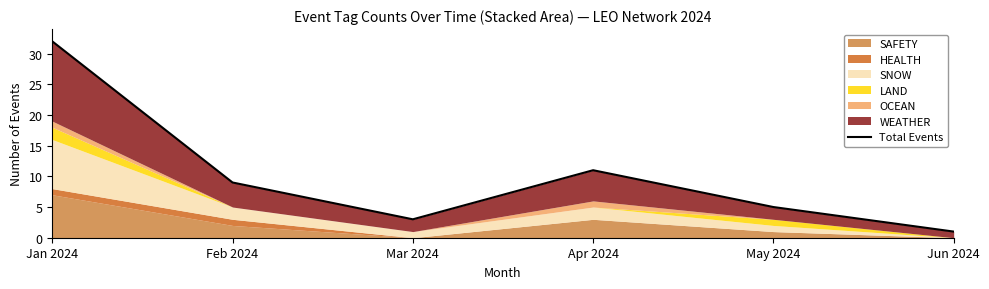

What is the maximum value shown in the chart?

32